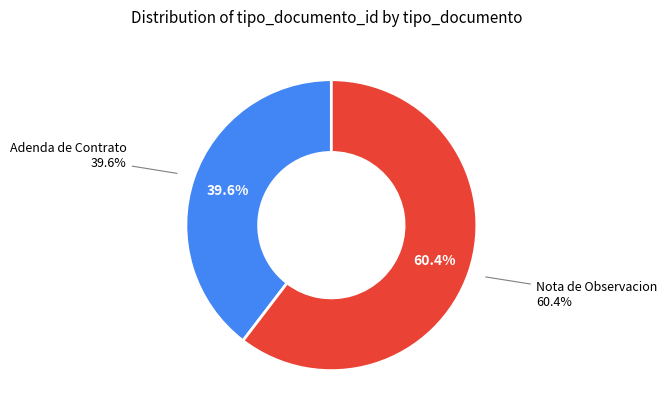

What is the largest slice in the pie chart?

Nota de Observacion